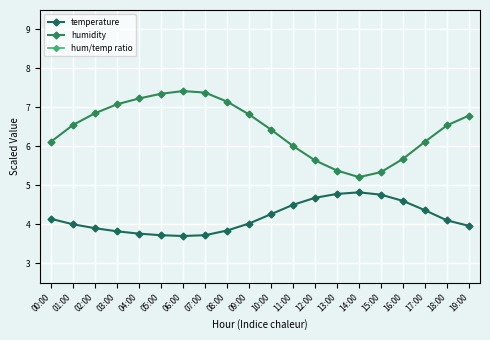

What is the minimum value shown in the chart?

1.1